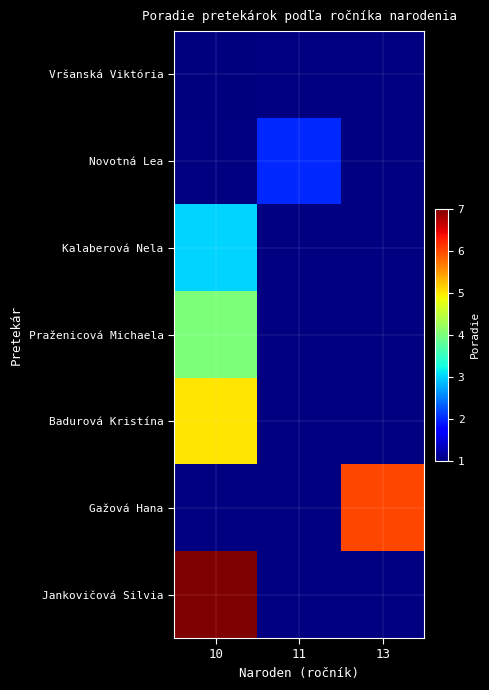

Which label corresponds to the largest value in the chart?

10